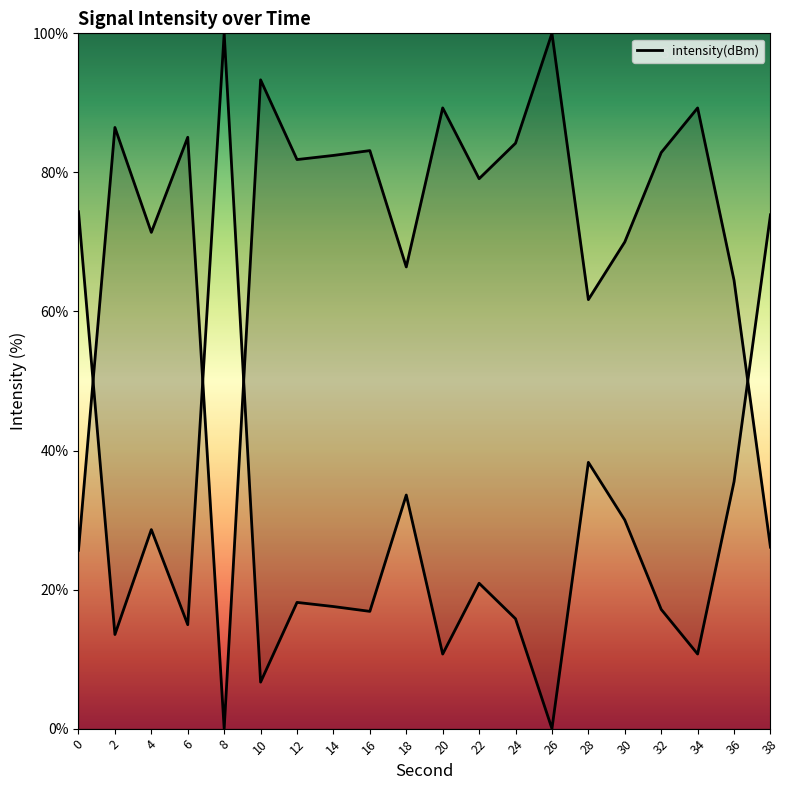

How many interior local peaks (higher than both neighbors) does the data have?

7